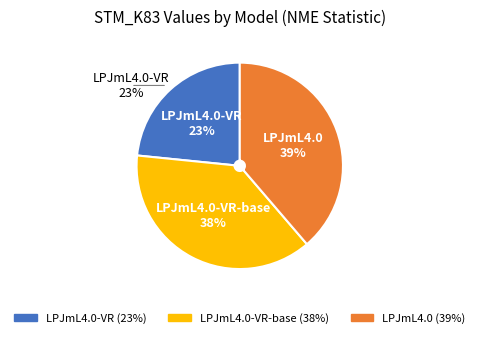

The LPJmL4.0 slice represents 24% of the pie. True or false?

False